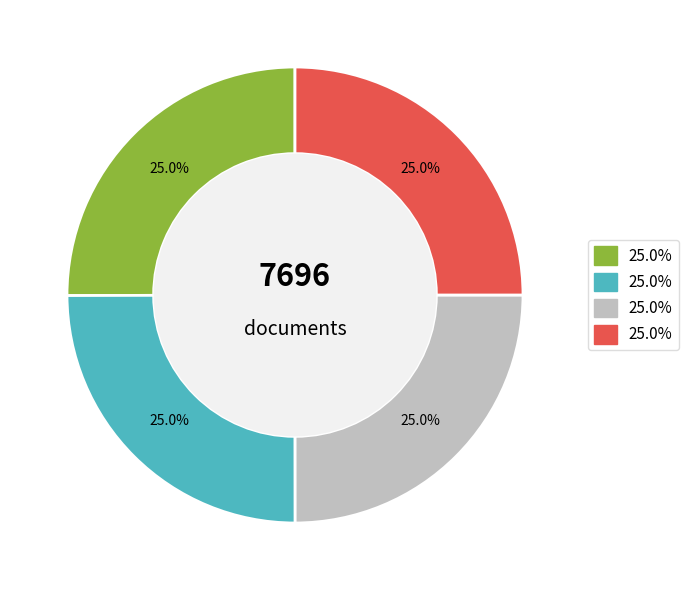

Is there any slice that represents more than half of the pie?

No